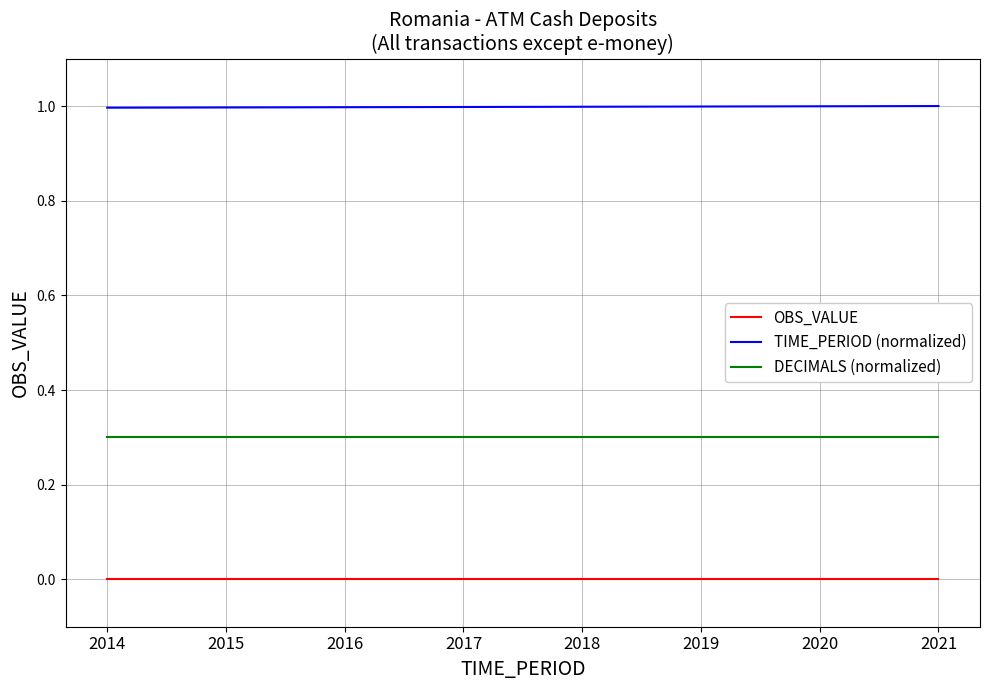

The TIME_PERIOD (normalized) series shows 1.0 at 2017. True or false?

True